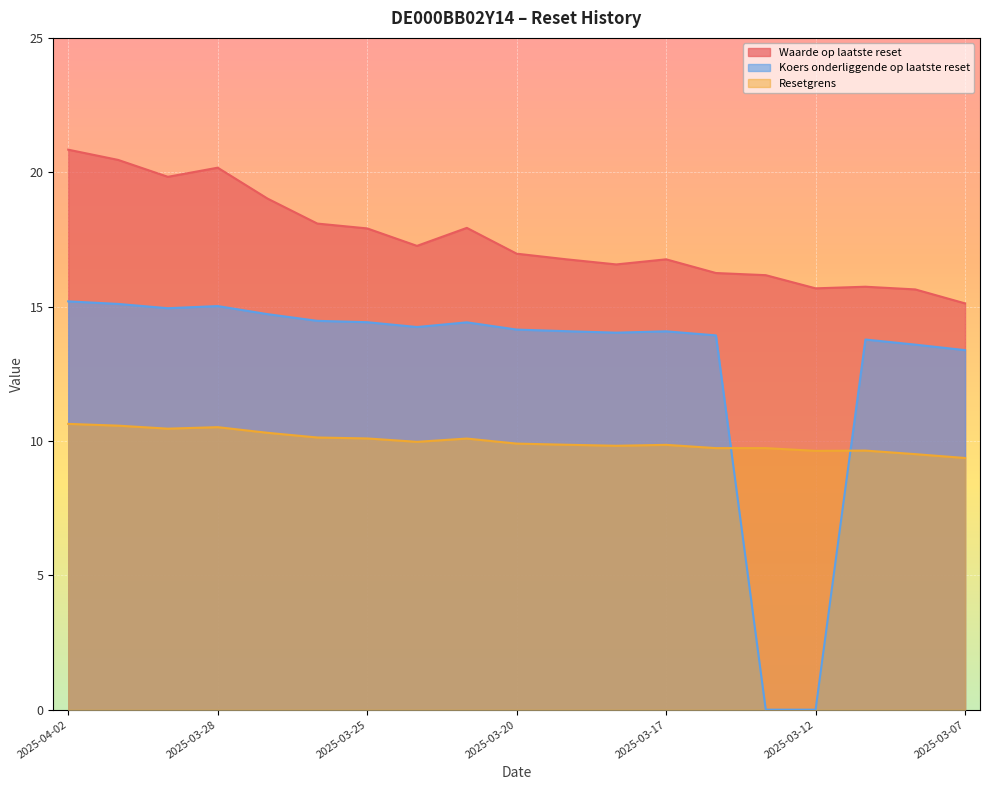

Rank the series by their maximum value, from highest to lowest.

Waarde op laatste reset, Koers onderliggende op laatste reset, Resetgrens